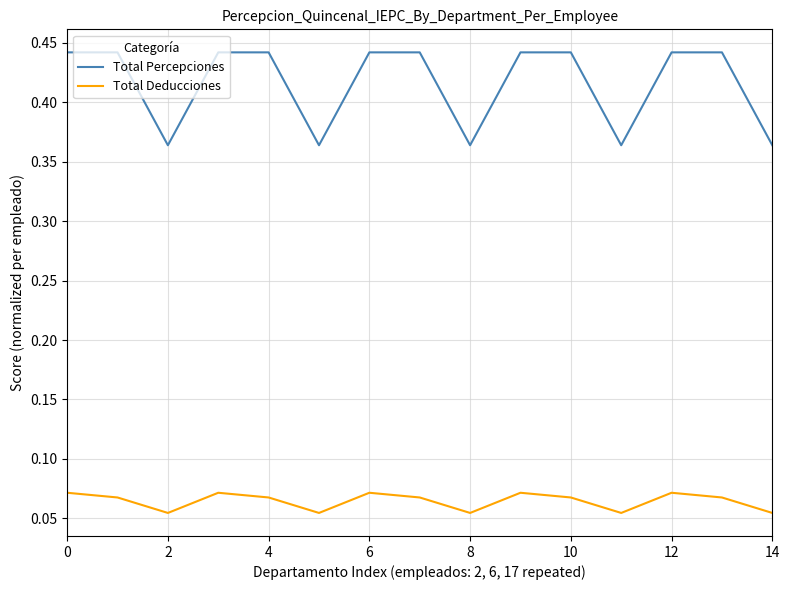

Which series has the widest spread of values?

Total Percepciones